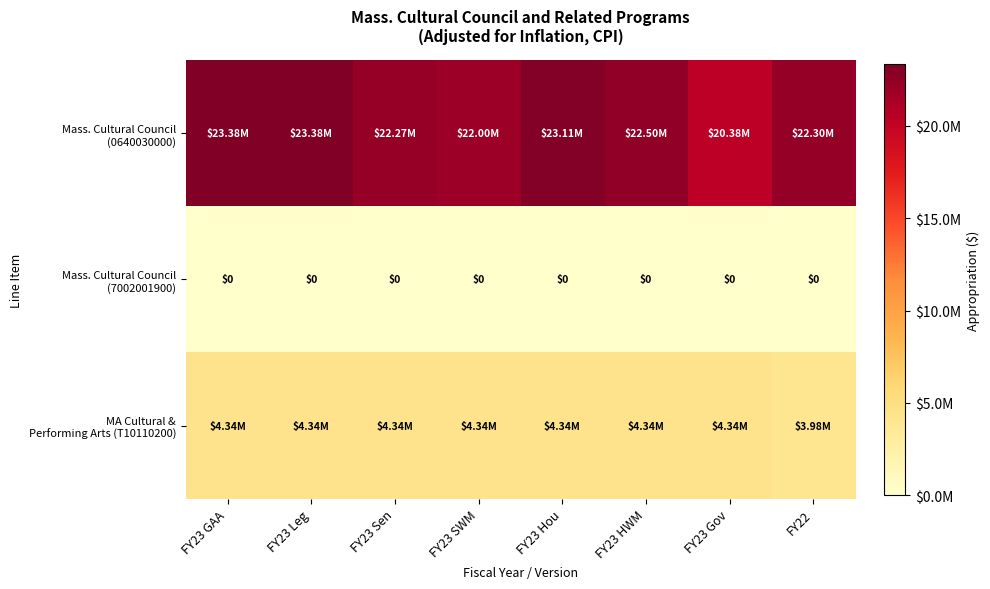

Rank the series by their maximum value, from lowest to highest.

Mass. Cultural Council (7002001900), MA Cultural & Performing Arts (T10110200), Mass. Cultural Council (0640030000)